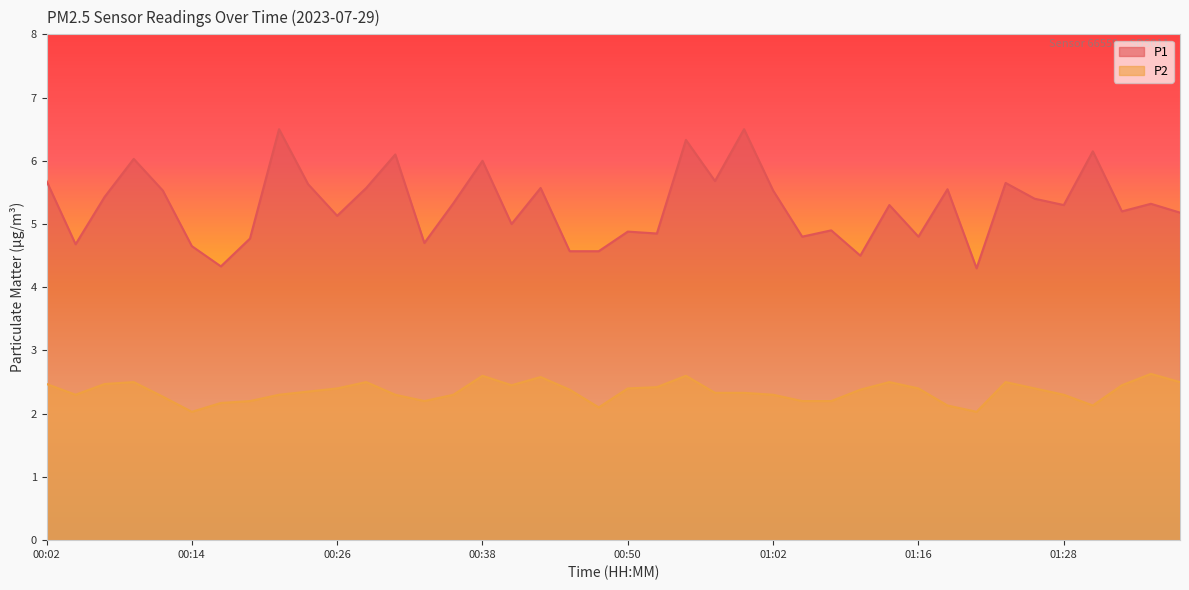

True or false: P1 and P2 cross at least once.

False